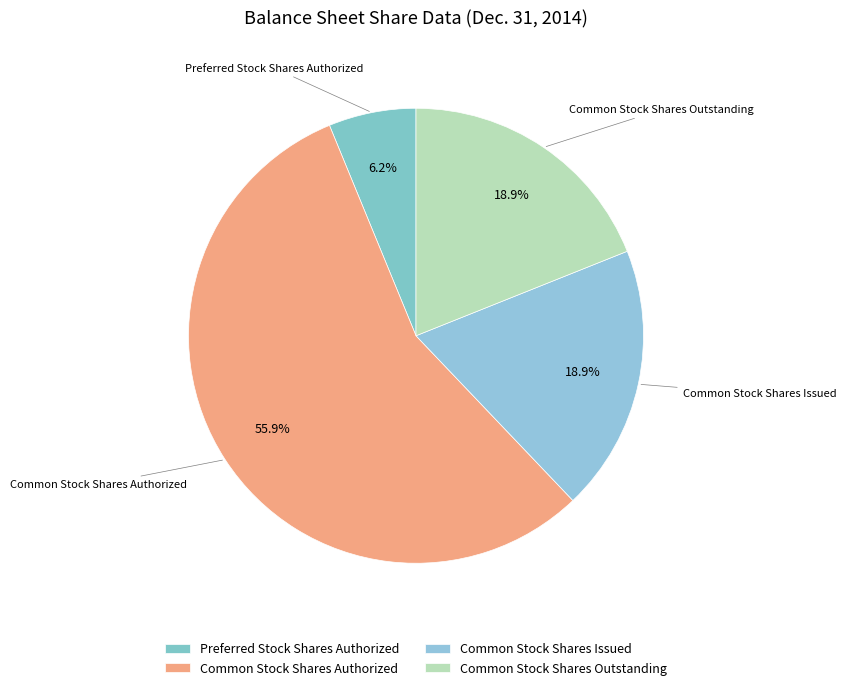

Does Common Stock Shares Issued represent more than half of the total?

No